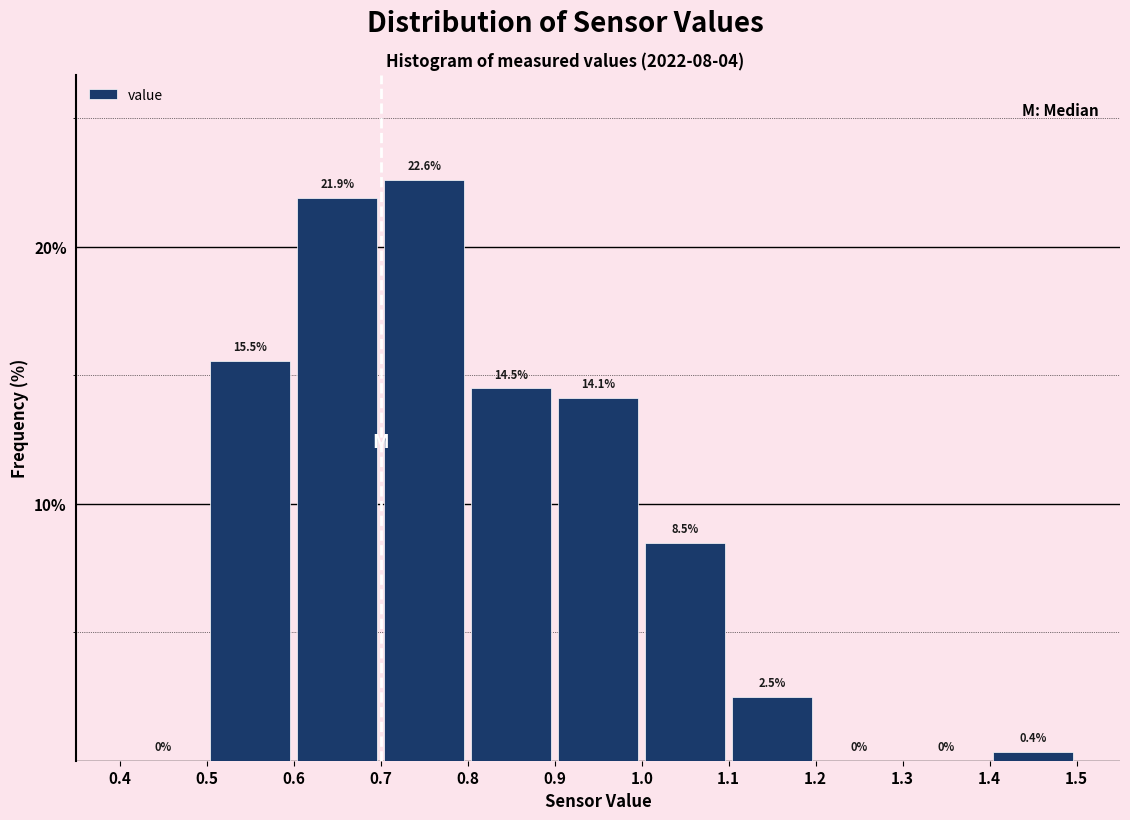

Reading left to right, transcribe this chart: for each bar, give the range it covers on the x-axis and its height.

0.4 to 0.5: 0.0
0.5 to 0.6: 15.5
0.6 to 0.7: 21.9
0.7 to 0.8: 22.6
0.8 to 0.9: 14.5
0.9 to 1.0: 14.1
1.0 to 1.1: 8.5
1.1 to 1.2: 2.5
1.2 to 1.3: 0.0
1.3 to 1.4: 0.0
1.4 to 1.5: 0.4